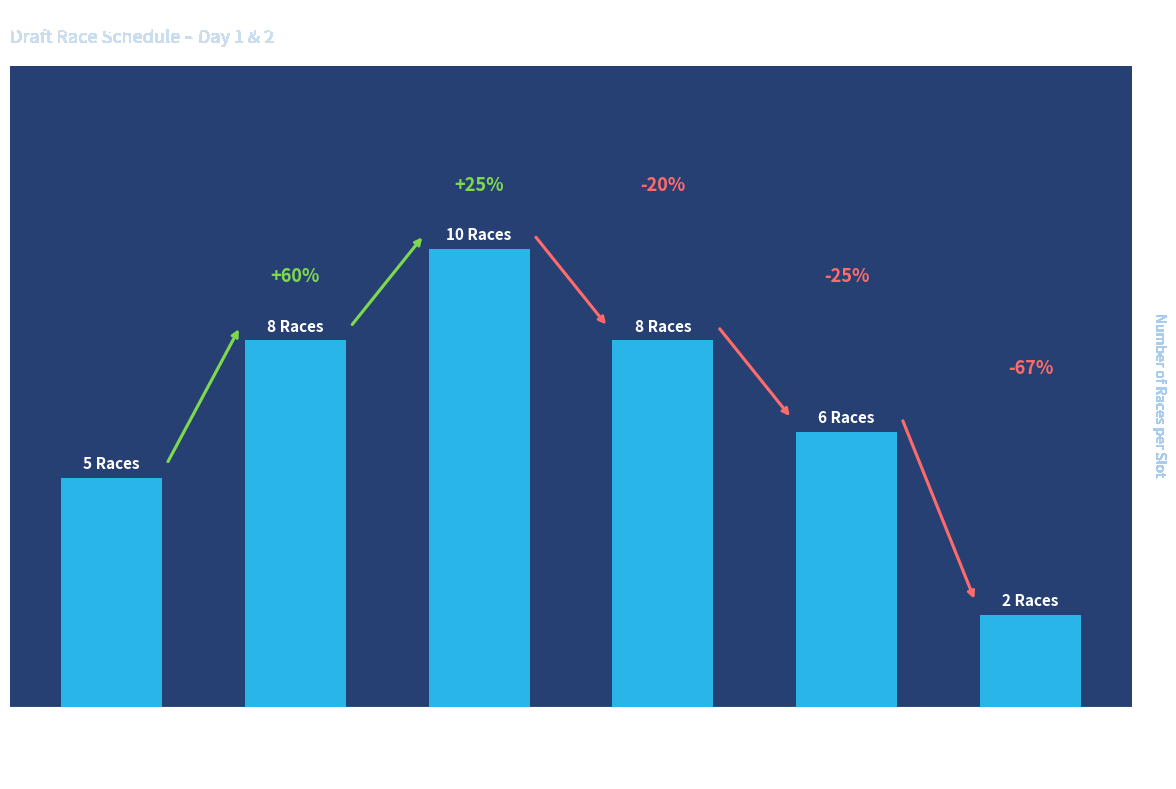

How many bars are there in total?

6